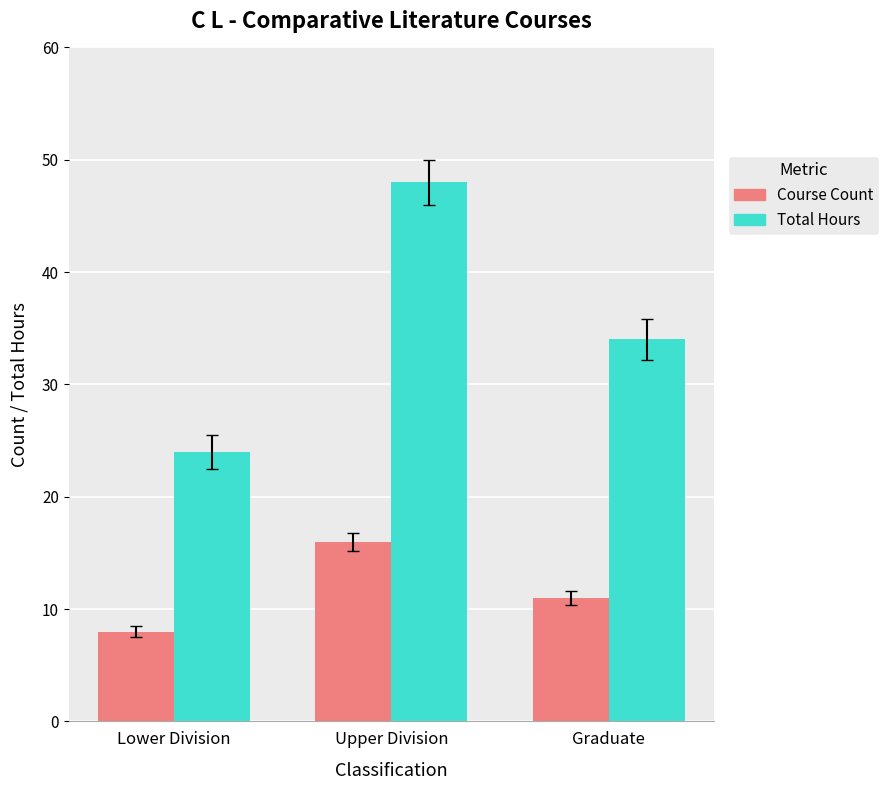

What is the label of the 3rd bar from the right?

Lower Division